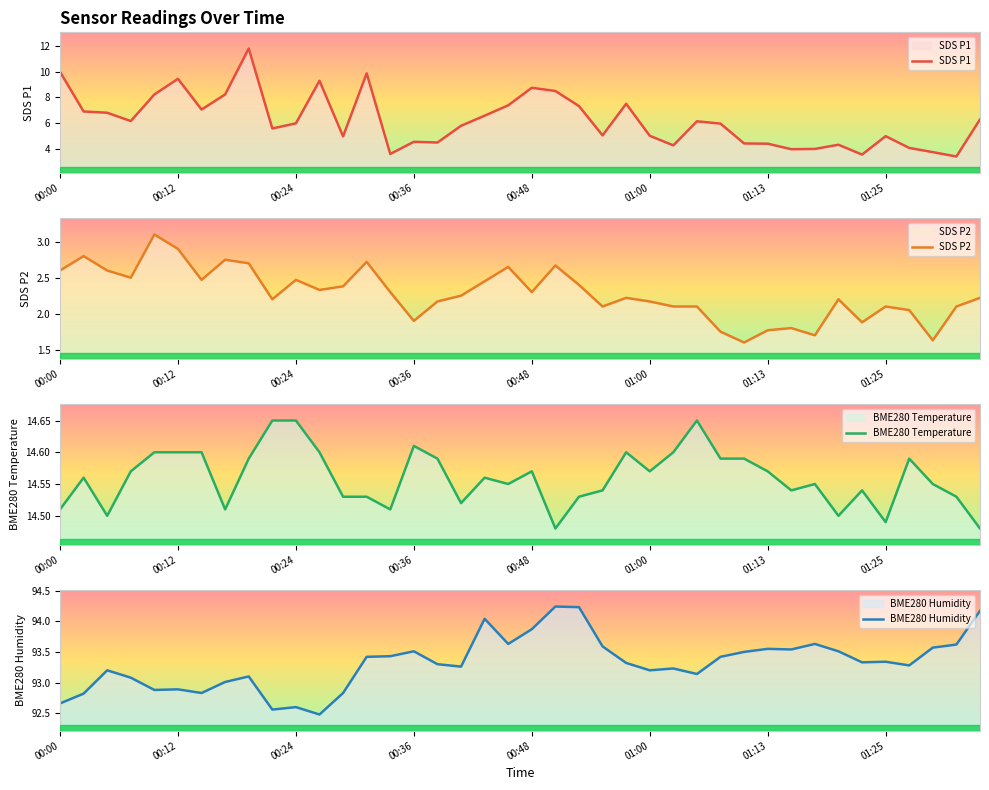

What is the value of the SDS P1 point at the 7th from the left?

7.0